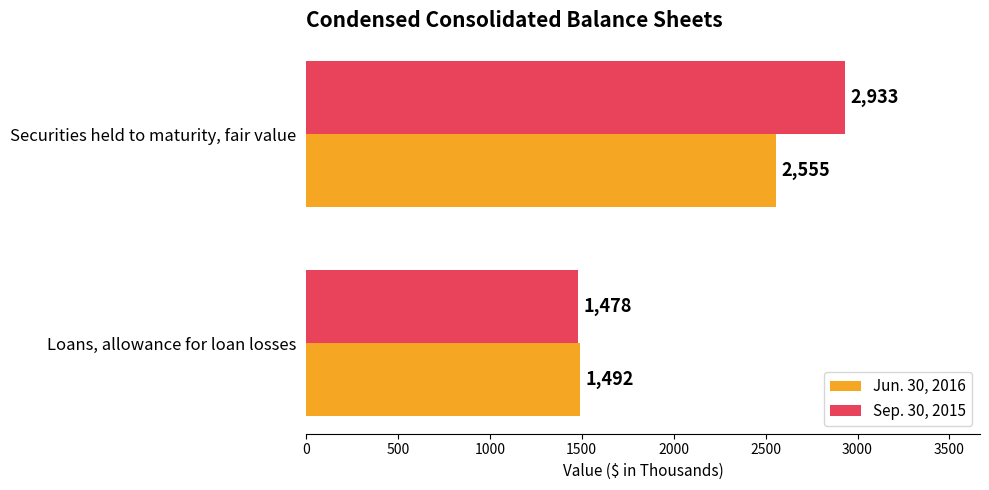

Which series changed the most between Securities held to maturity, fair value and Loans, allowance for loan losses?

Sep. 30, 2015